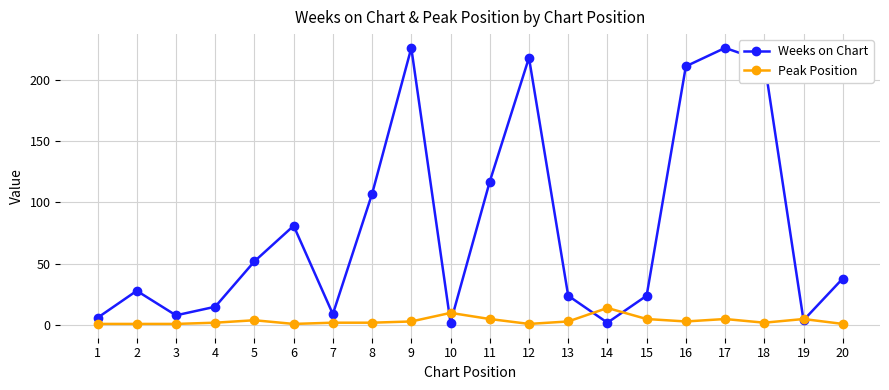

Where is the first local minimum for Weeks on Chart?

3